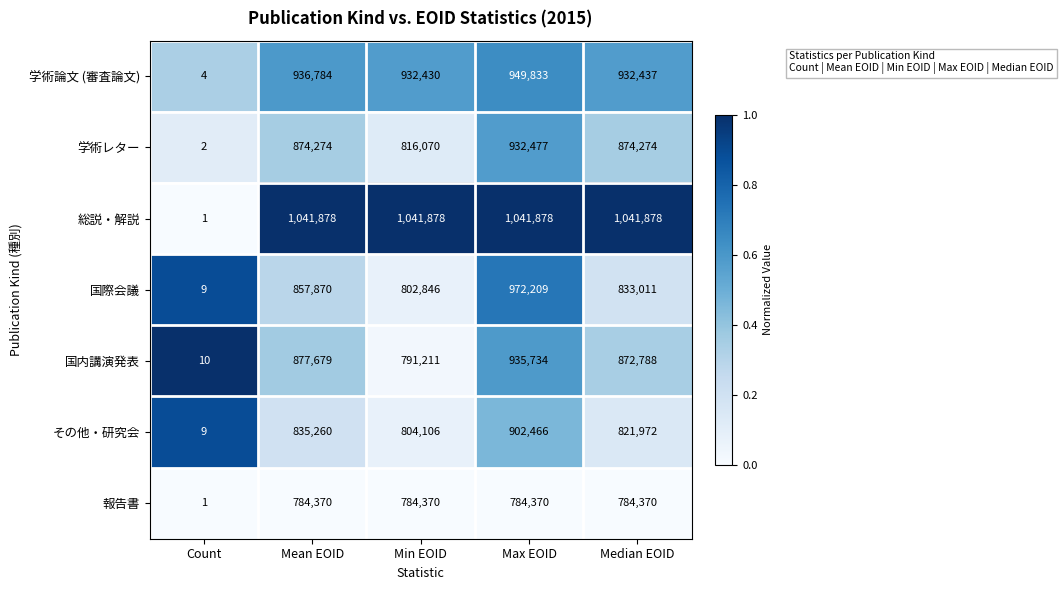

At which category is the sum across all series the highest?

Max EOID